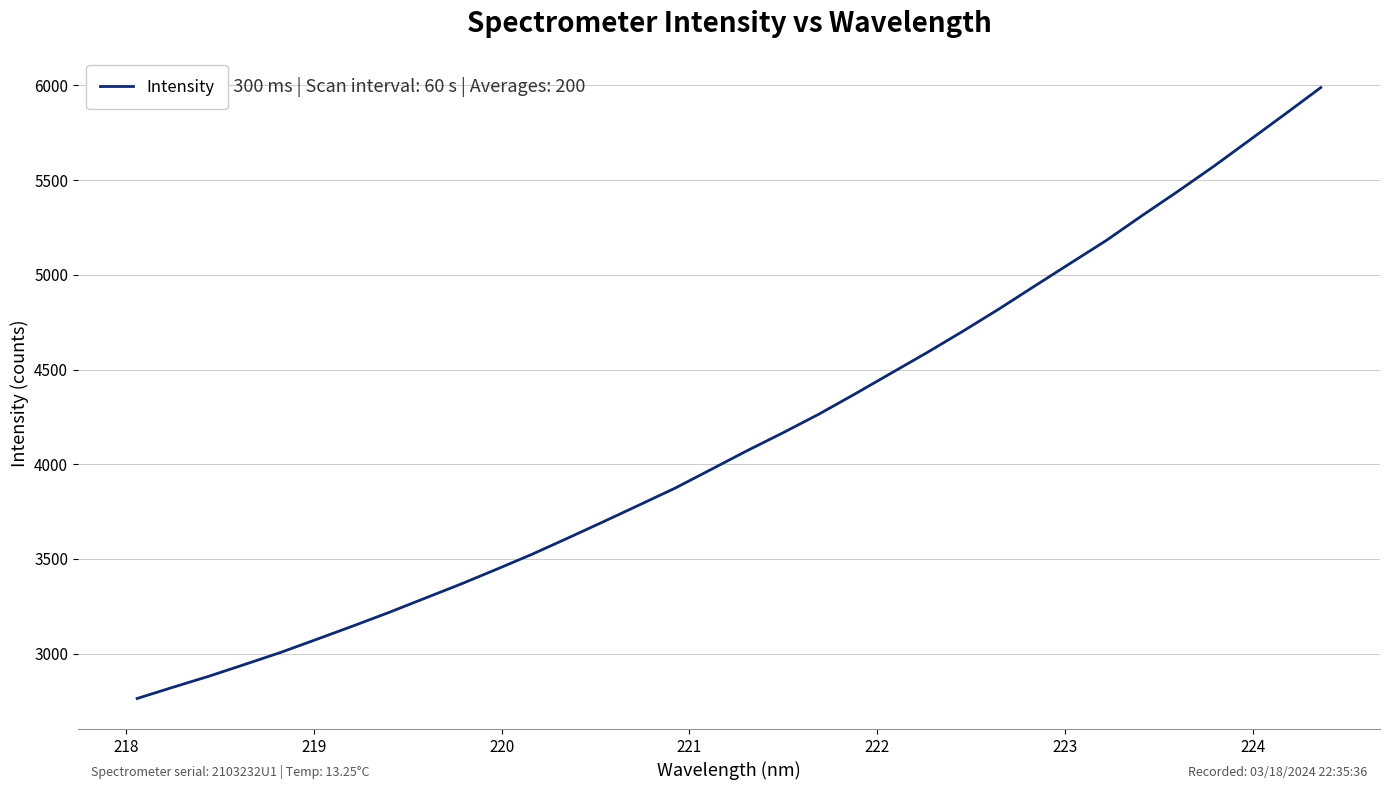

What is the maximum value shown in the chart?

5988.5